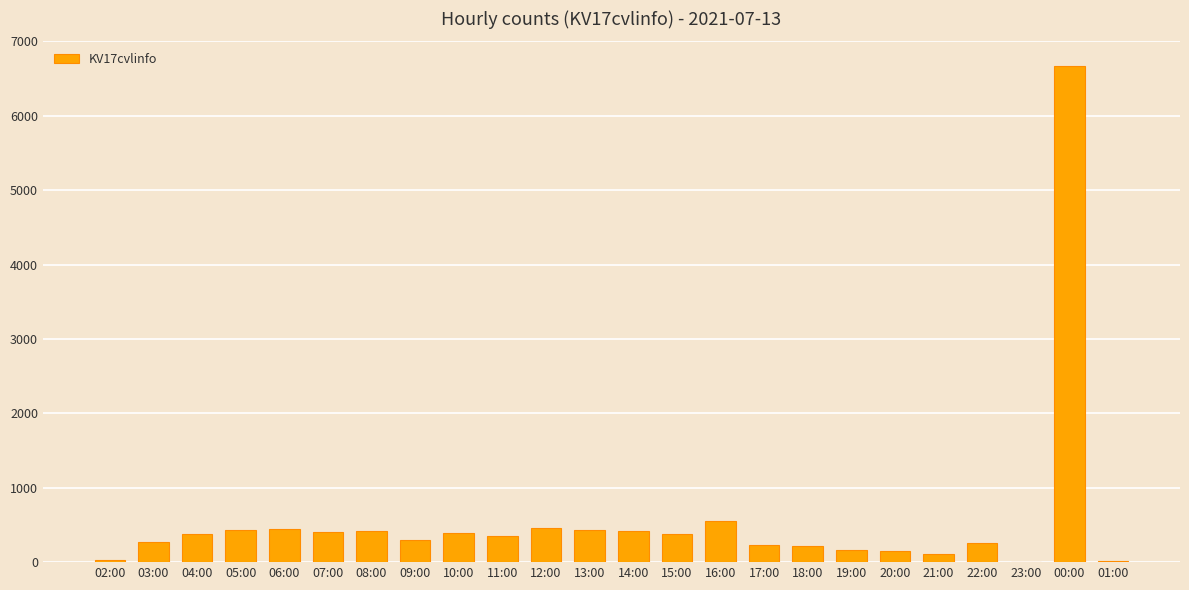

True or false: the data shows 1798 at 00:00.

False